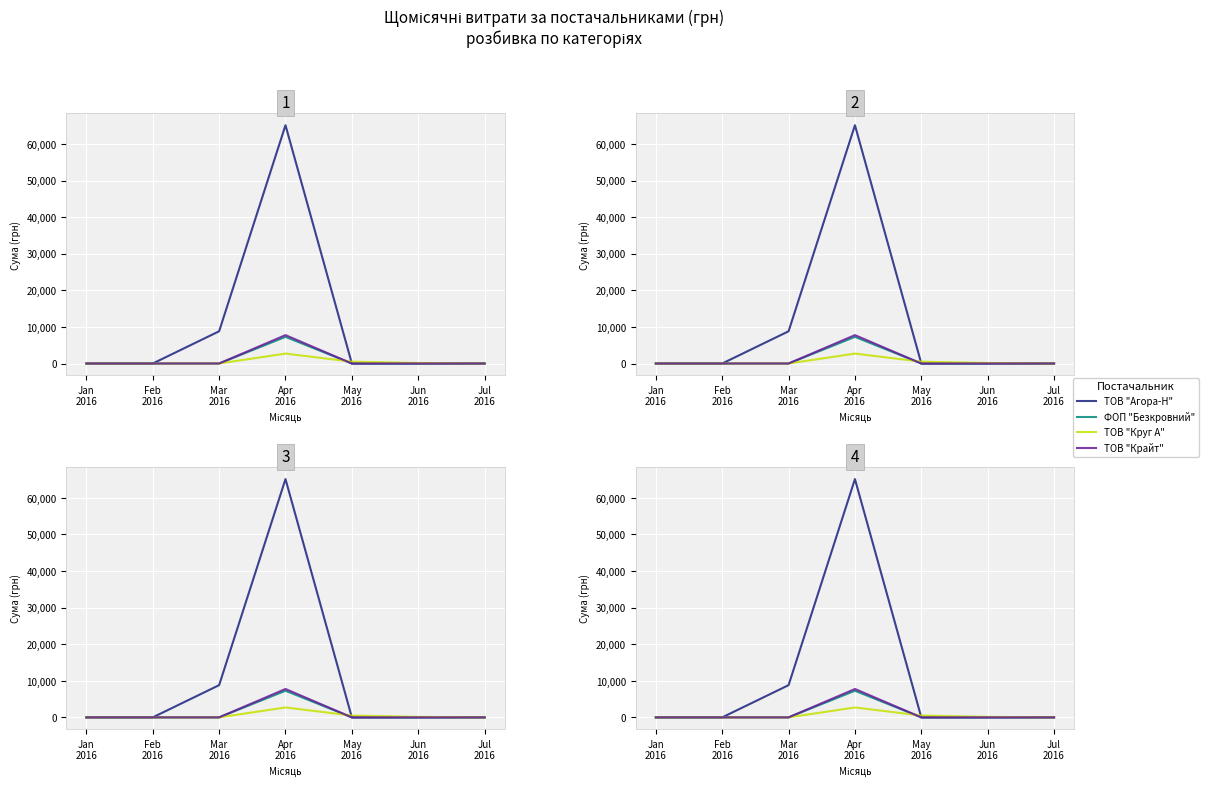

Reading left to right, what are all the values shown in this chart?

ТОВ "Агора-Н": Jan
2016=0.0	Feb
2016=0.0	Mar
2016=8804.0	Apr
2016=65110.2	May
2016=0.0	Jun
2016=0.0	Jul
2016=0.0
ФОП "Безкровний": Jan
2016=0.0	Feb
2016=0.0	Mar
2016=0.0	Apr
2016=7274.4	May
2016=0.0	Jun
2016=0.0	Jul
2016=0.0
ТОВ "Круг А": Jan
2016=0.0	Feb
2016=0.0	Mar
2016=0.0	Apr
2016=2709.5	May
2016=504.0	Jun
2016=132.0	Jul
2016=0.0
ТОВ "Крайт": Jan
2016=0.0	Feb
2016=0.0	Mar
2016=0.0	Apr
2016=7757.3	May
2016=0.0	Jun
2016=0.0	Jul
2016=0.0